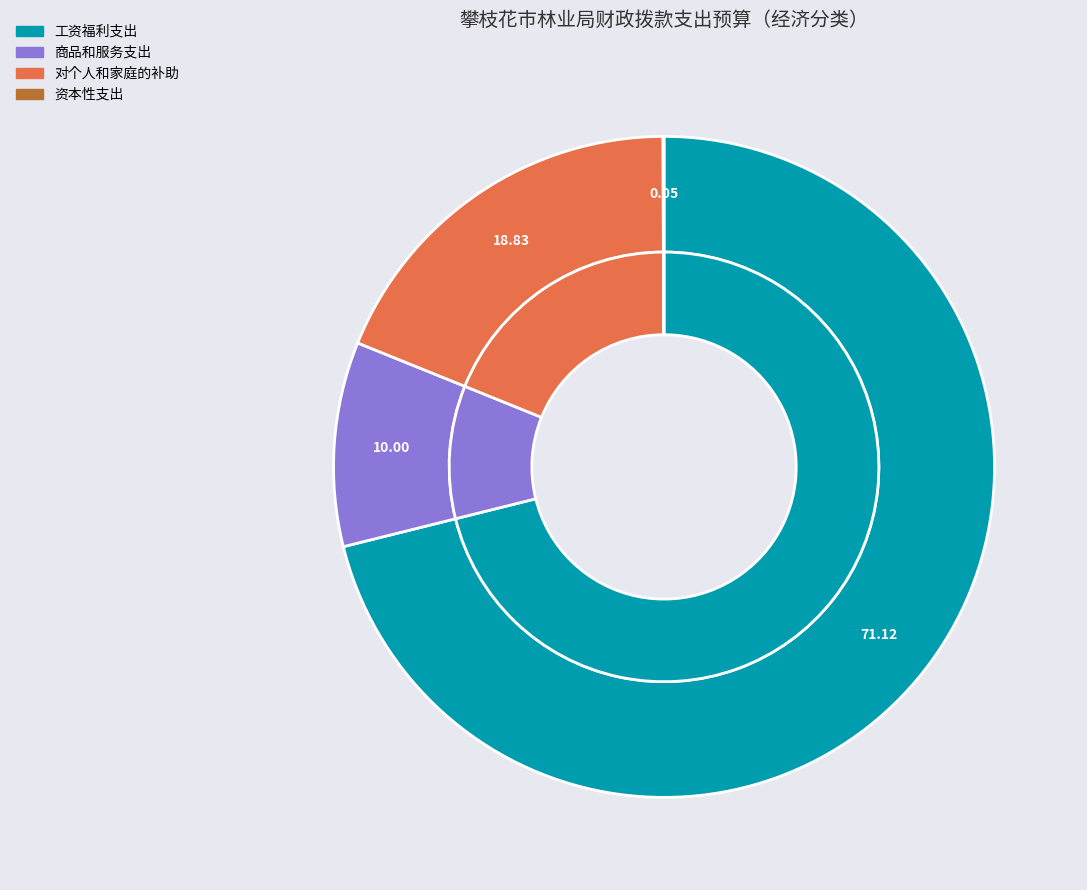

How many segments does this pie chart have?

4